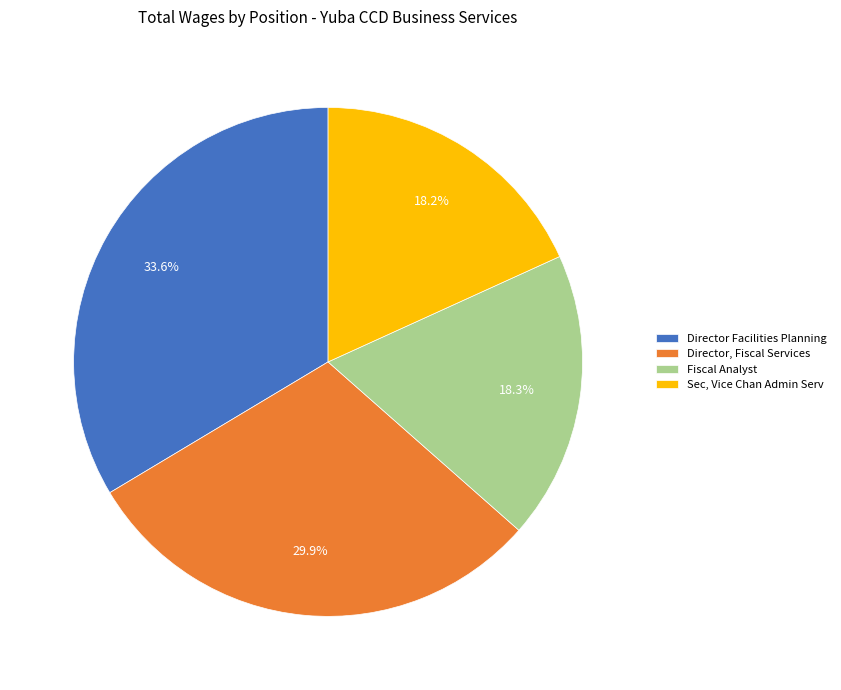

Is it true that Director Facilities Planning is 34% of the pie?

True